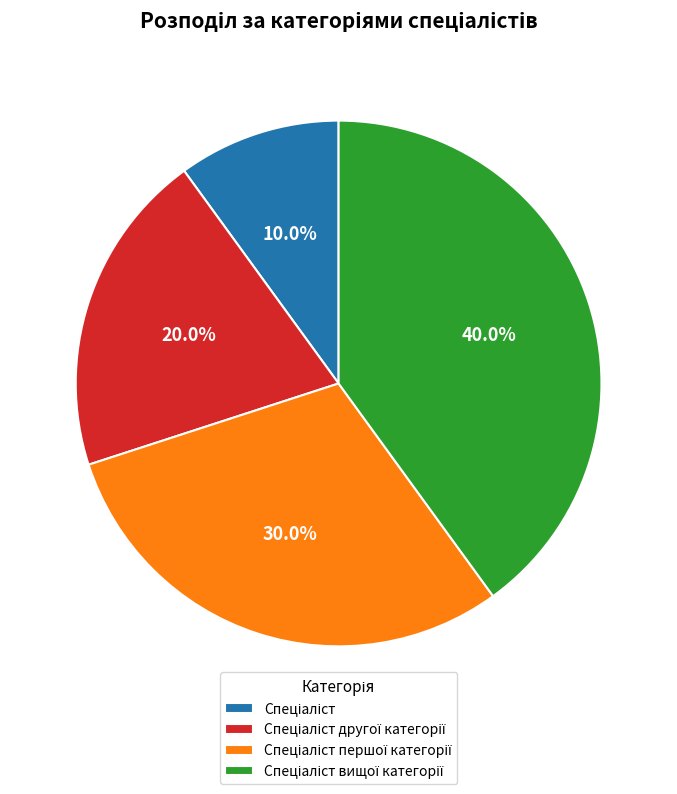

Does any single category account for the majority?

No